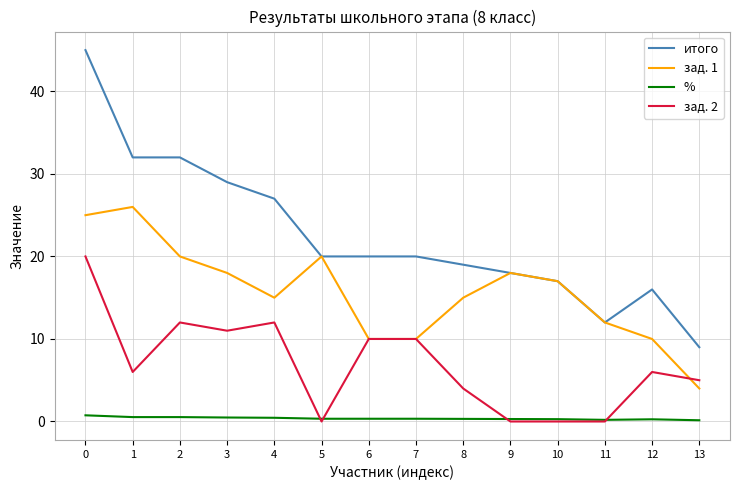

How many lines are shown in the chart?

4